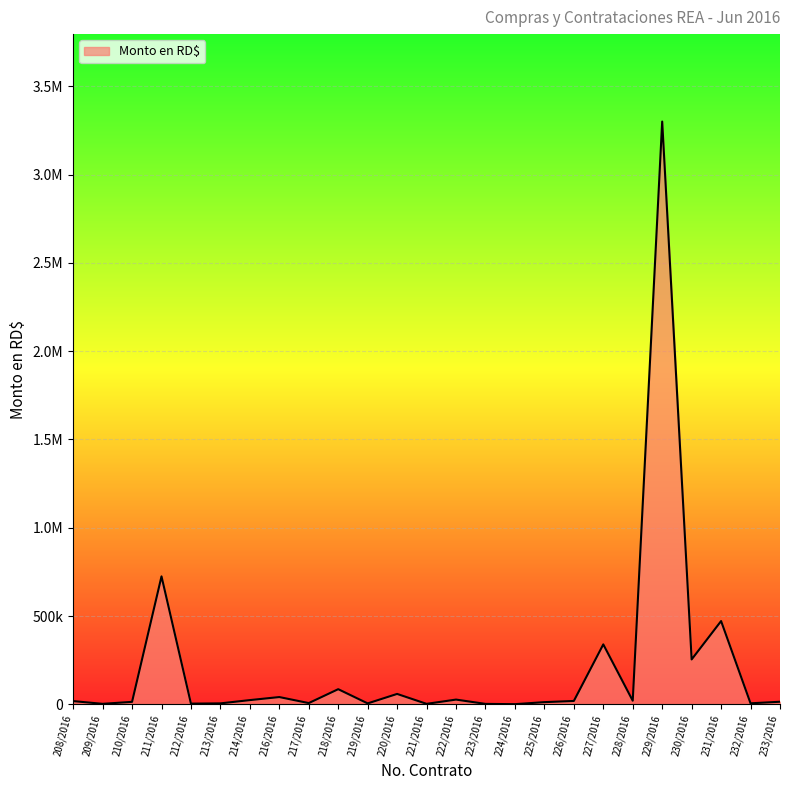

The chart shows a value of 3417.0 at 209/2016. True or false?

True